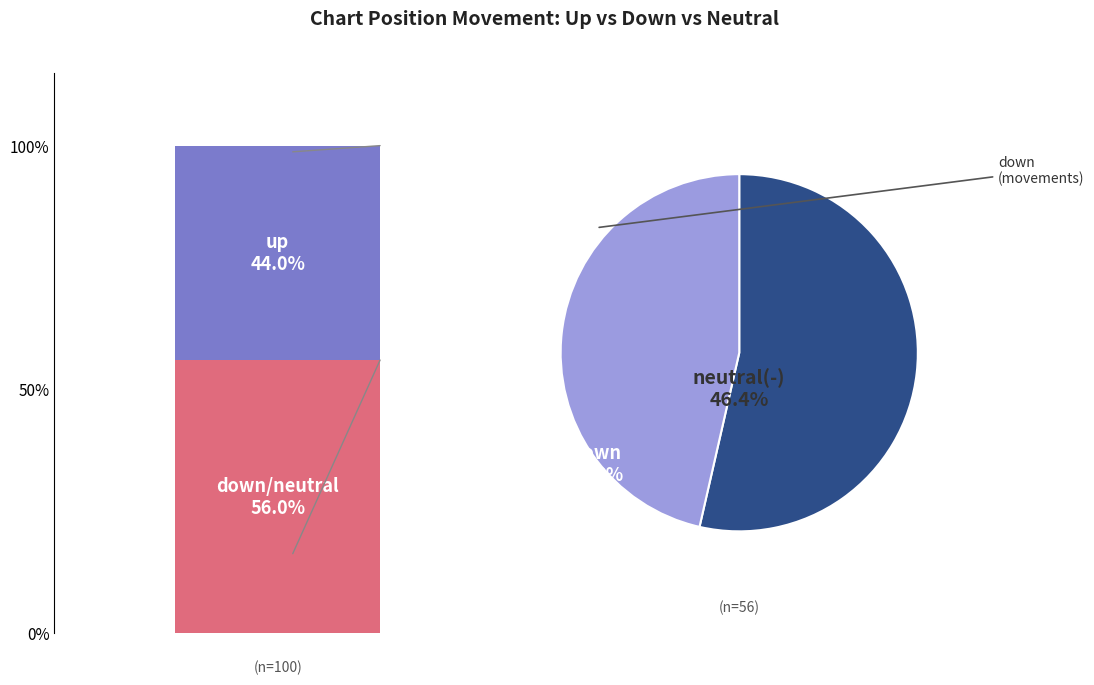

What portion of the pie excludes up?

56.0%